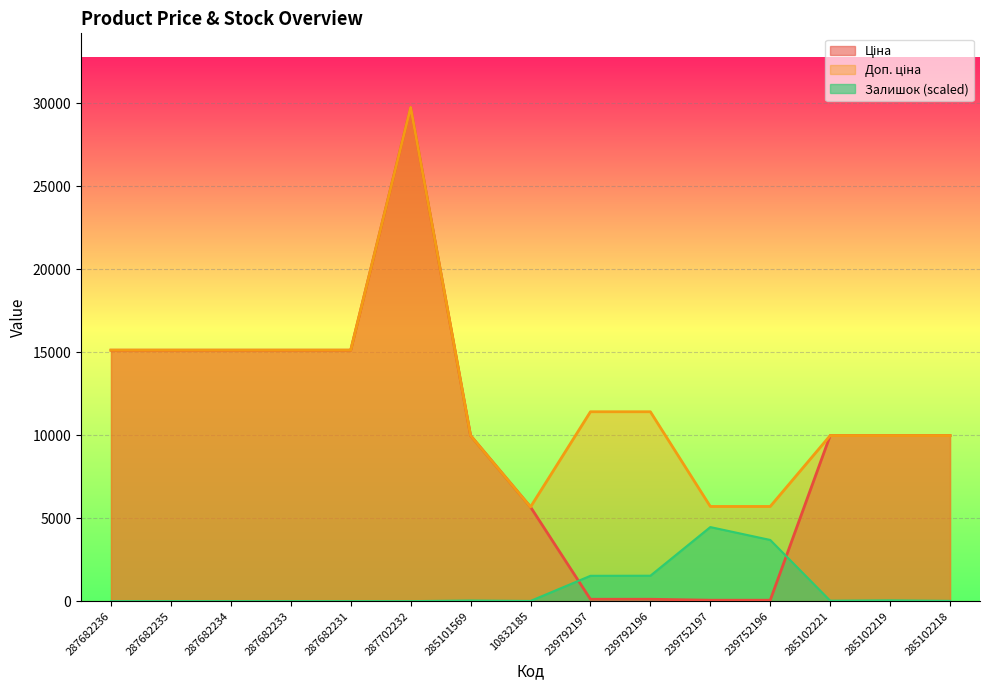

What is the spread (max minus min) of values at 287682235?

15120.0